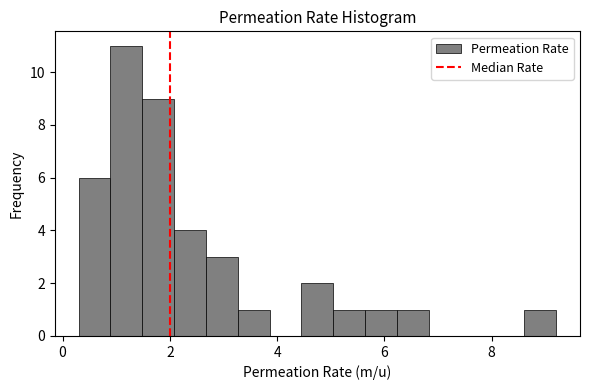

Read against the x-axis, roughly where is the centre of the tallest bar?

1.2